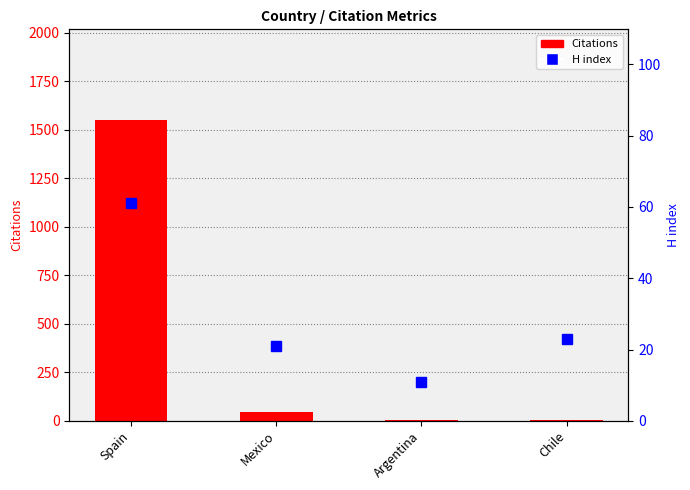

Which category has the lowest value in the Citations series?

Argentina